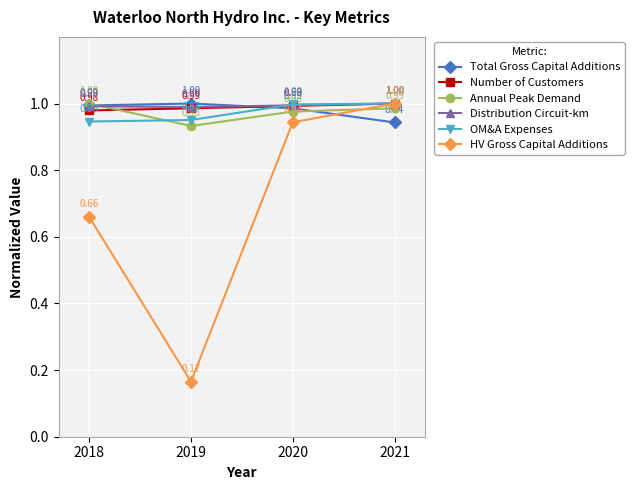

What is the spread (max minus min) of values at 2018?

0.3